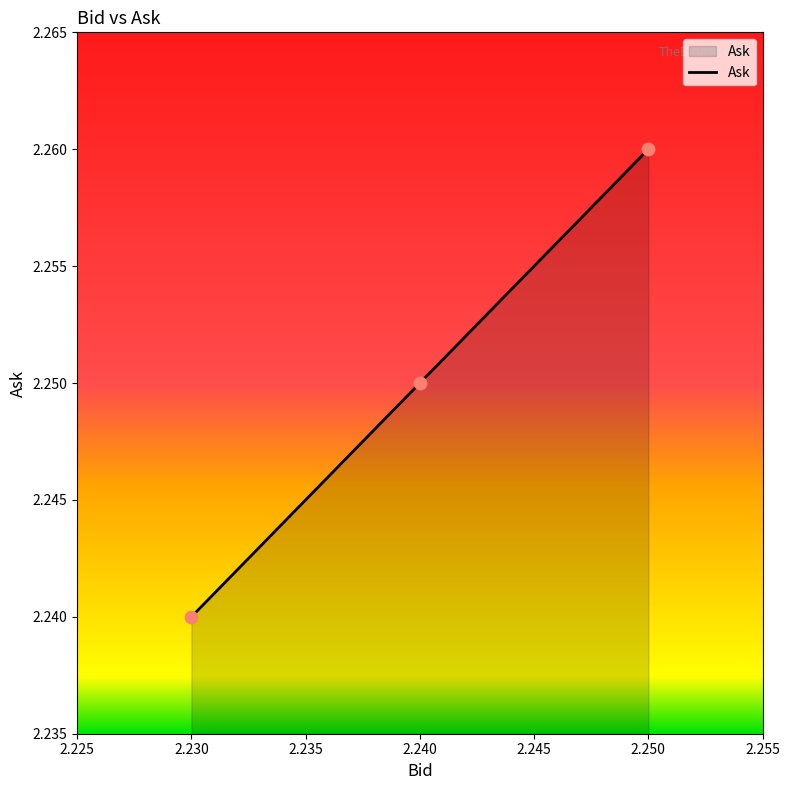

Between 2.230 and 2.240, which is larger?

2.240